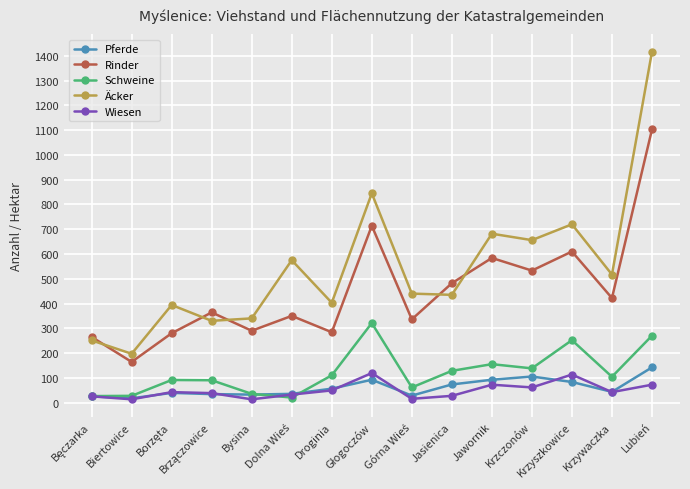

How many interior local peaks does the Rinder series have?

5